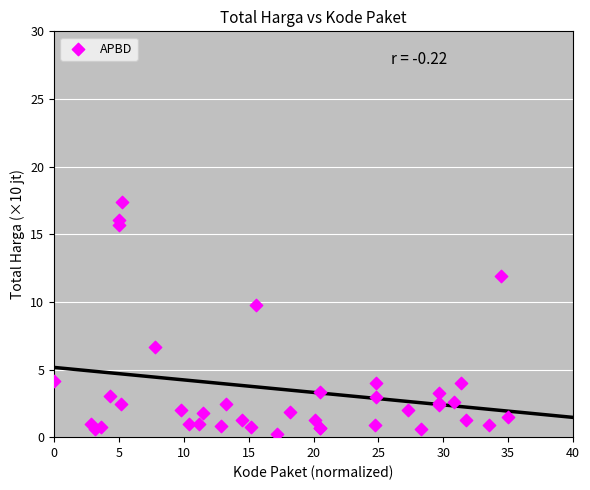

What Y value in the scatter plot is closest to 8?

6.7